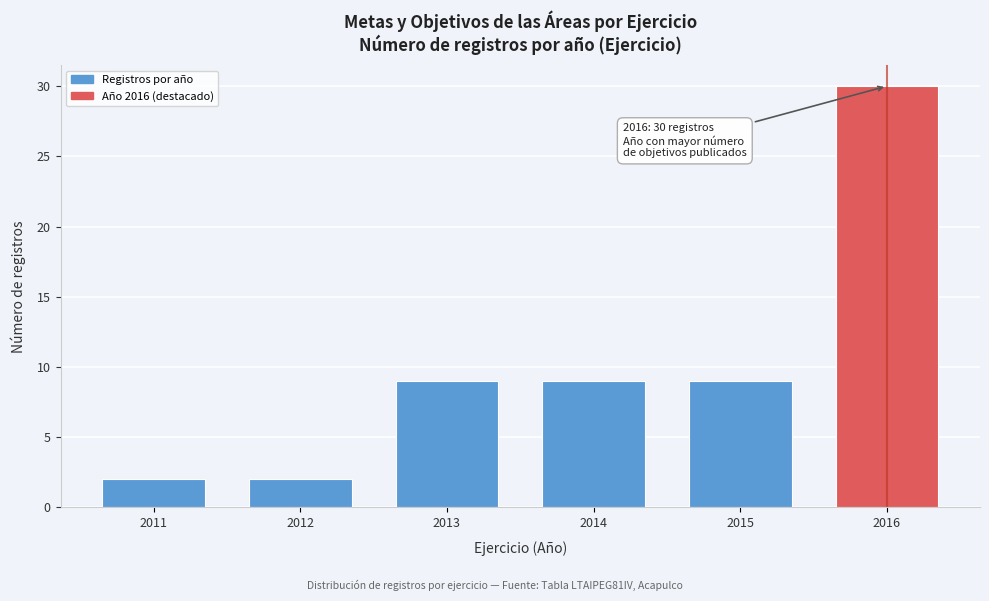

Reading left to right, list all the values displayed in this chart.

2011=2	2012=2	2013=9	2014=9	2015=9	2016=30